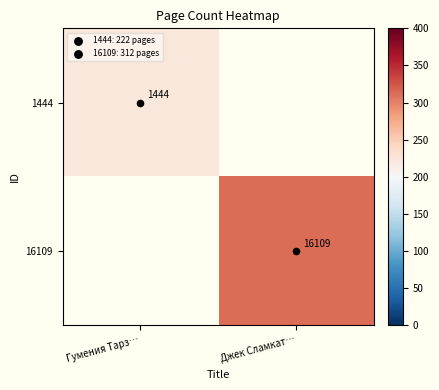

What is the approximate value of 1444 at Гумения Тарз…?

222.0